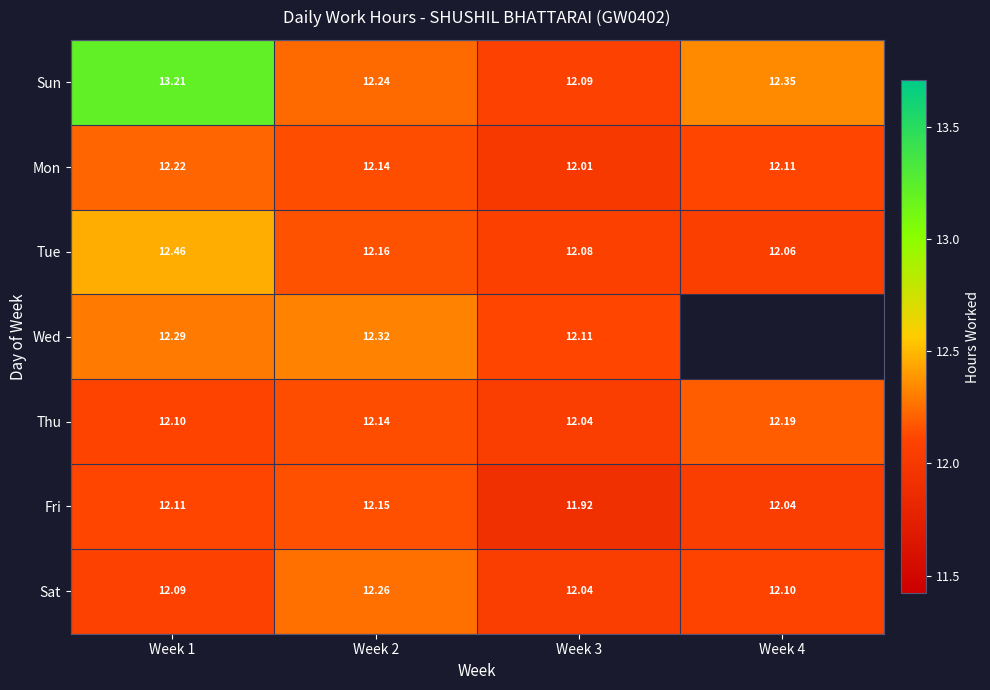

Which category has the lowest value in the Sun series?

Week 3